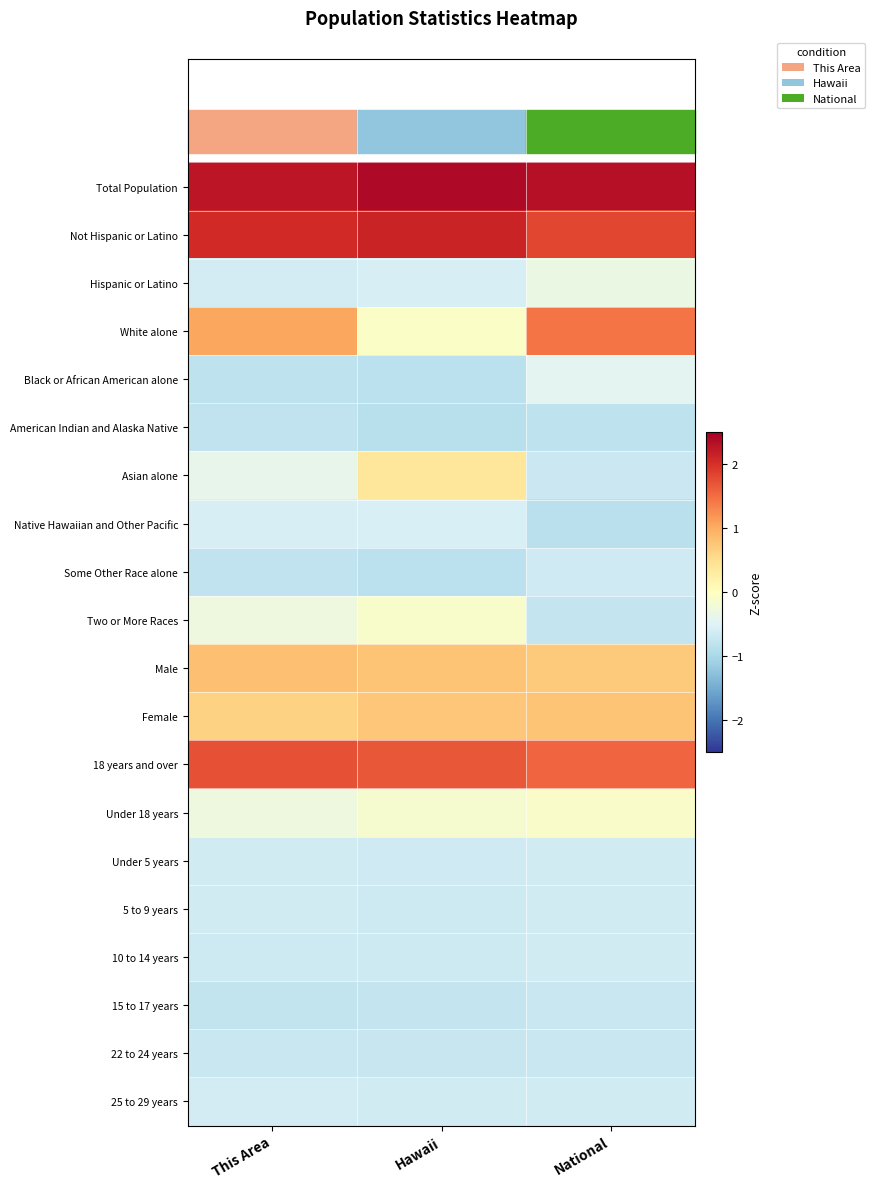

Reading left to right, list all the values displayed in this chart.

Total Population: This Area=2.3	Hawaii=2.4	National=2.3
Not Hispanic or Latino: This Area=2.1	Hawaii=2.1	National=1.8
Hispanic or Latino: This Area=-0.6	Hawaii=-0.6	National=-0.3
White alone: This Area=1.0	Hawaii=-0.1	National=1.4
Black or African American alone: This Area=-0.8	Hawaii=-0.8	National=-0.4
American Indian and Alaska Native: This Area=-0.8	Hawaii=-0.9	National=-0.8
Asian alone: This Area=-0.4	Hawaii=0.4	National=-0.7
Native Hawaiian and Other Pacific: This Area=-0.6	Hawaii=-0.5	National=-0.8
Some Other Race alone: This Area=-0.8	Hawaii=-0.8	National=-0.7
Two or More Races: This Area=-0.3	Hawaii=-0.1	National=-0.8
Male: This Area=0.8	Hawaii=0.8	National=0.7
Female: This Area=0.6	Hawaii=0.8	National=0.8
18 years and over: This Area=1.7	Hawaii=1.7	National=1.6
Under 18 years: This Area=-0.3	Hawaii=-0.1	National=-0.1
Under 5 years: This Area=-0.6	Hawaii=-0.7	National=-0.6
5 to 9 years: This Area=-0.6	Hawaii=-0.7	National=-0.6
10 to 14 years: This Area=-0.7	Hawaii=-0.7	National=-0.6
15 to 17 years: This Area=-0.8	Hawaii=-0.8	National=-0.7
22 to 24 years: This Area=-0.7	Hawaii=-0.7	National=-0.7
25 to 29 years: This Area=-0.6	Hawaii=-0.6	National=-0.6